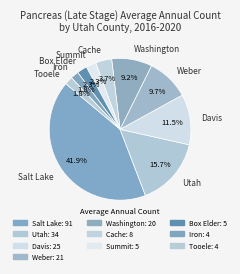

Between Box Elder and Davis, which is larger?

Davis